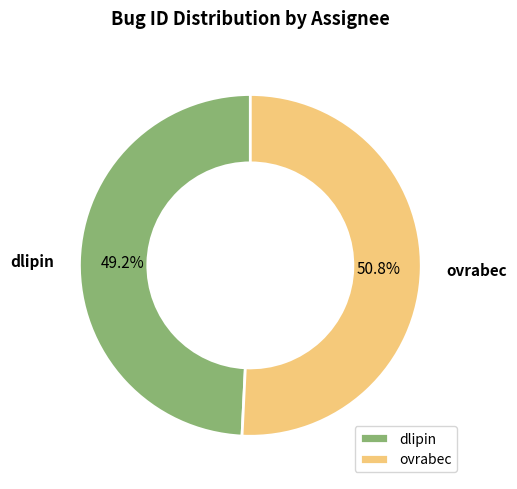

Which category has the biggest portion of the pie?

ovrabec